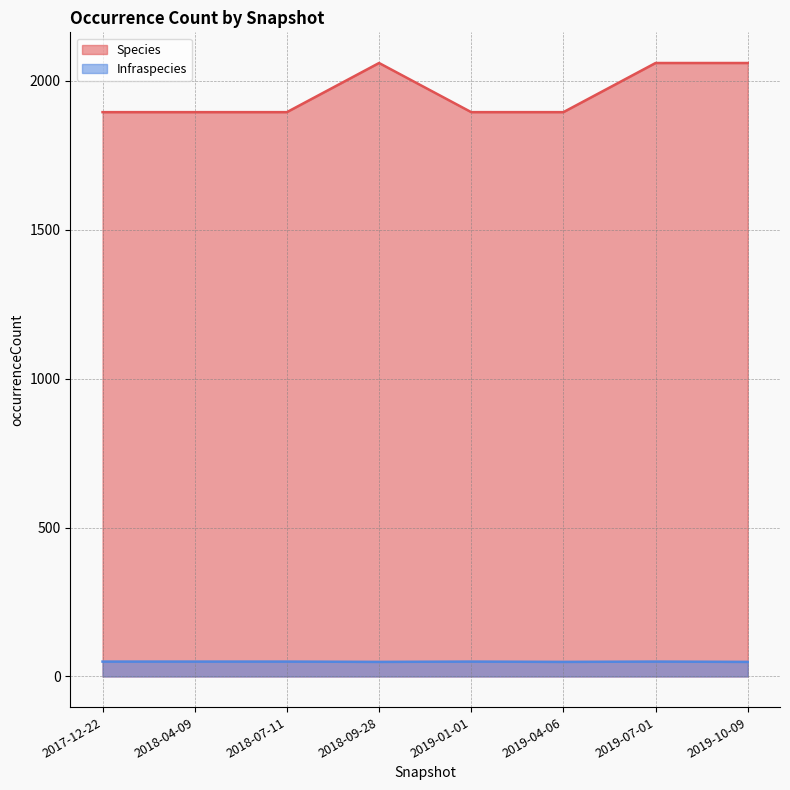

What is the difference between the highest and lowest values at 2017-12-22?

1845